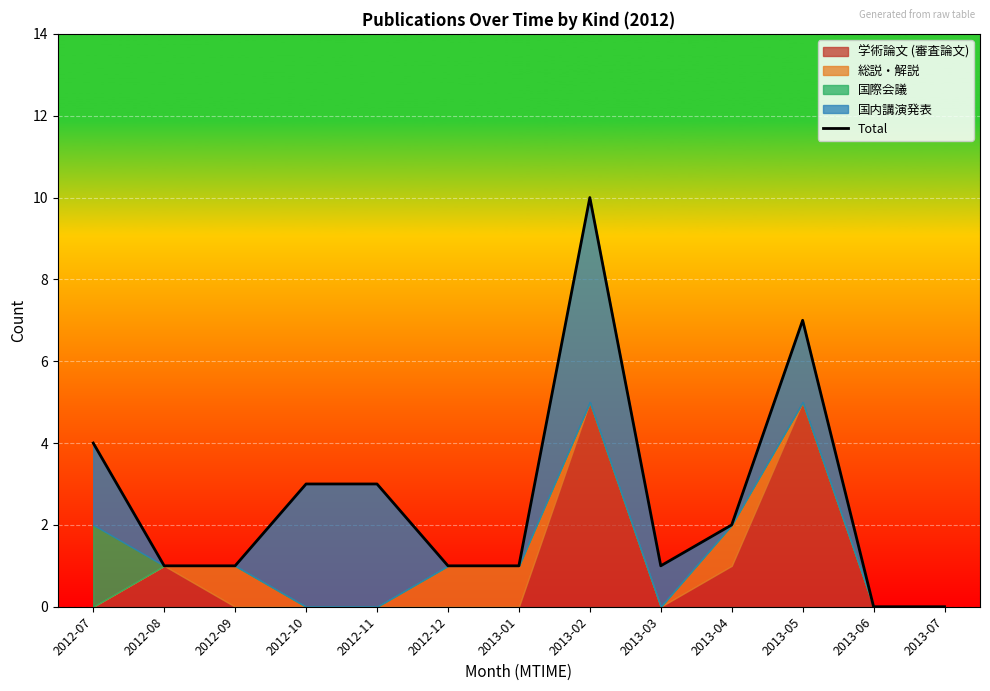

List the labels in order of value, largest first.

2013-02, 2013-05, 2012-07, 2012-10, 2012-11, 2013-04, 2012-08, 2012-09, 2012-12, 2013-01, 2013-03, 2013-06, 2013-07